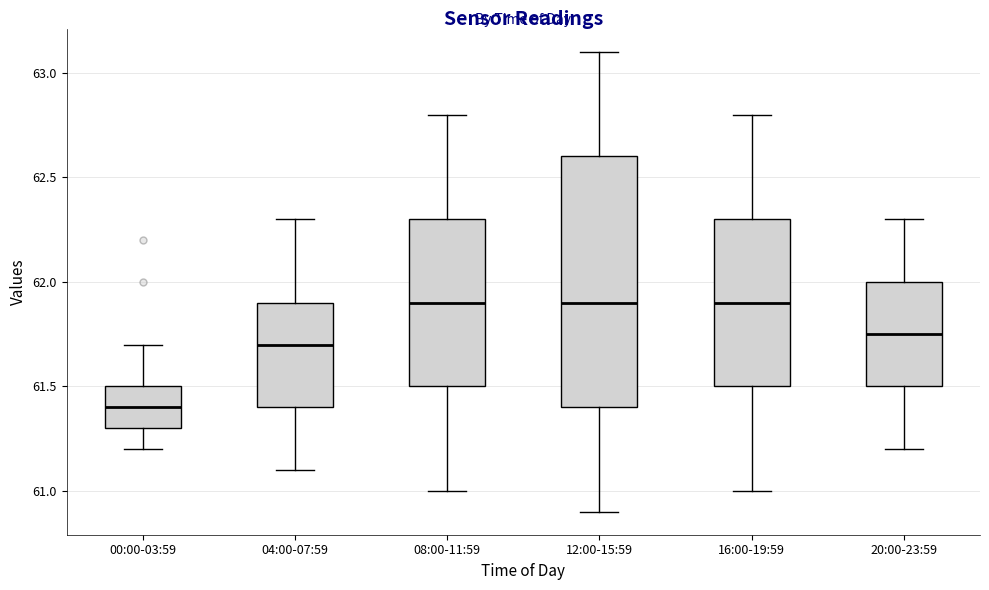

Where does the upper whisker of the box for 12:00-15:59 end on the y-axis? The values are not printed on the chart, so give them approximately, as read against the axis.

63.10